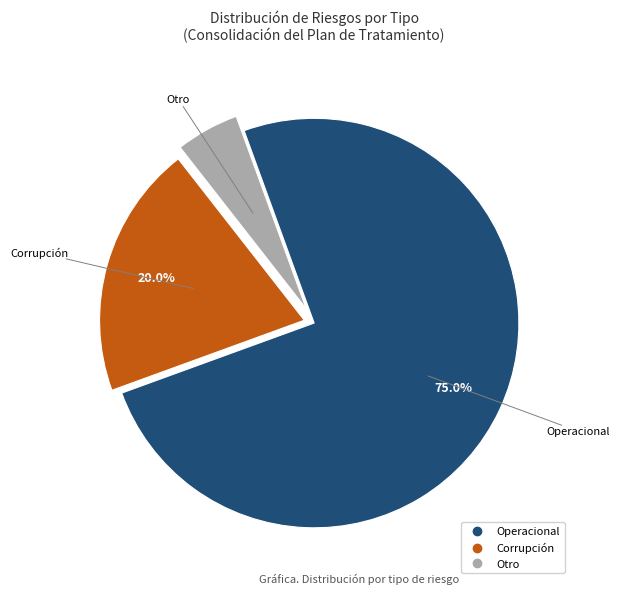

Does any single category account for the majority?

Yes